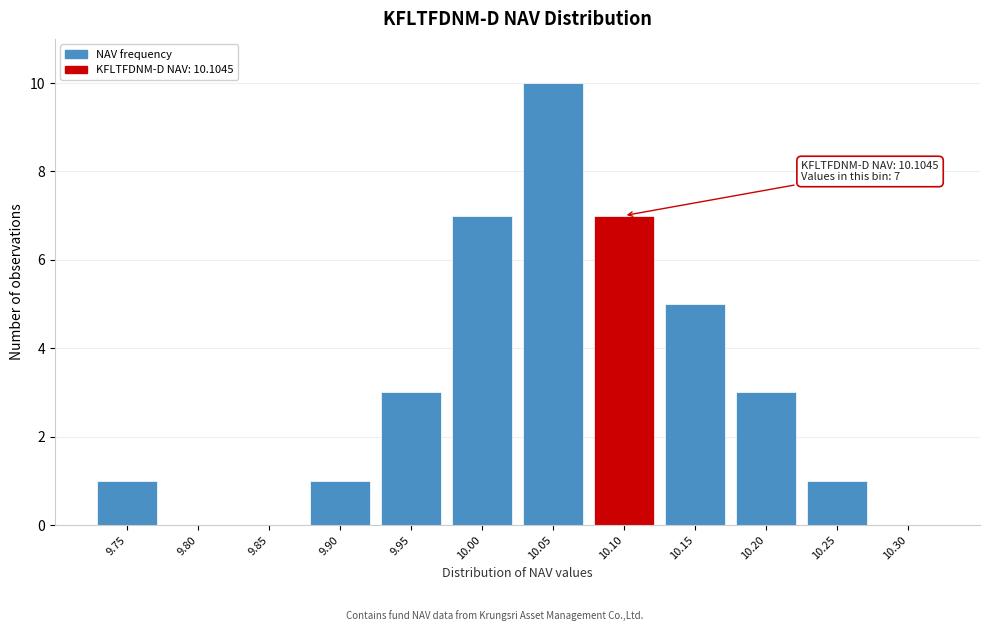

Reading right to left, extract all data points from this chart.

10.30=0	10.25=1	10.20=3	10.15=5	10.10=7	10.05=10	10.00=7	9.95=3	9.90=1	9.85=0	9.80=0	9.75=1